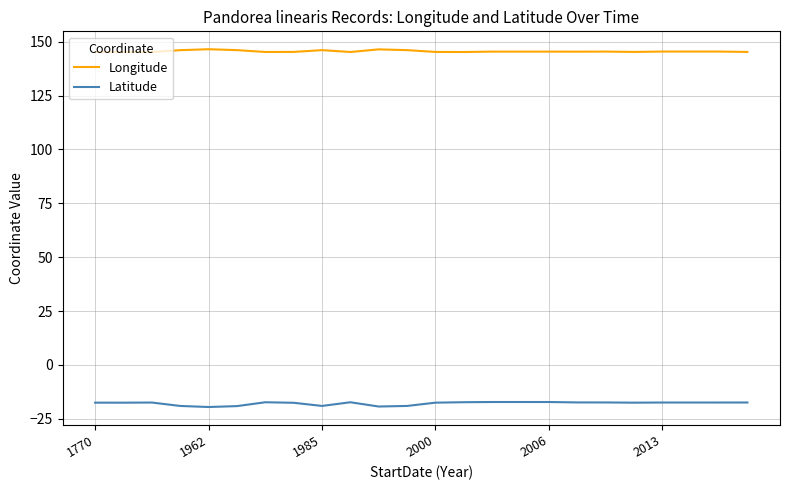

Which series has the largest total across all categories?

Longitude